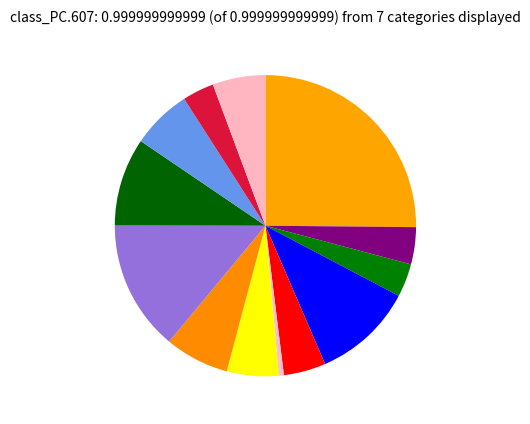

How many slices are in this pie chart?

13